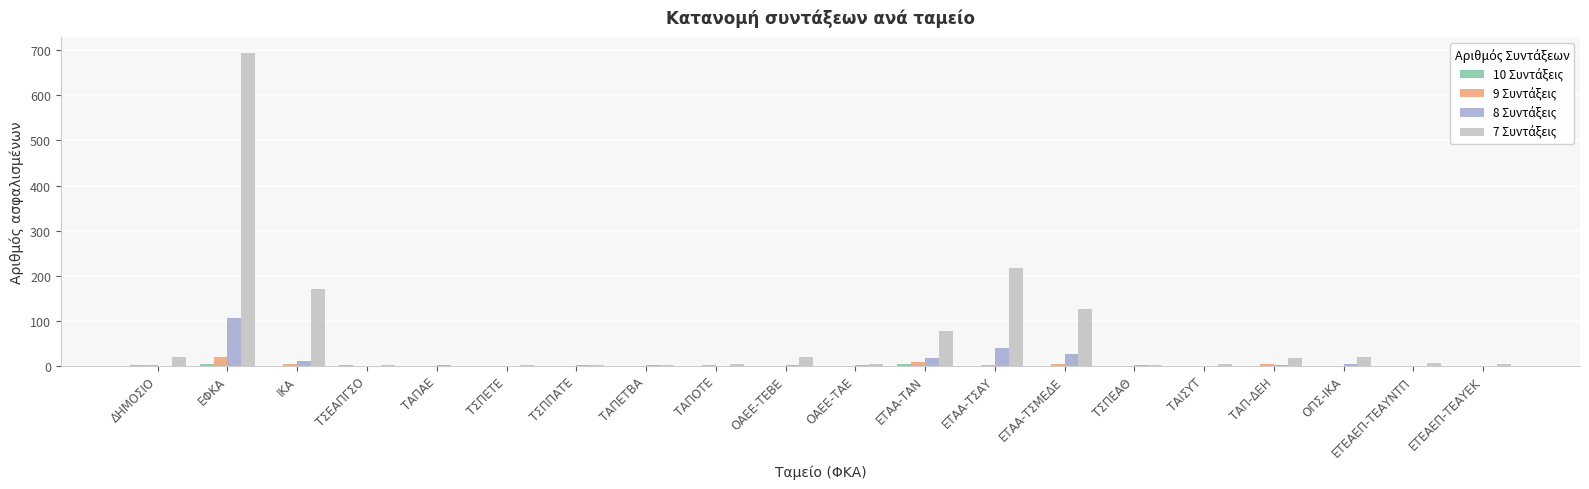

Which category has the highest value across all series?

ΕΦΚΑ